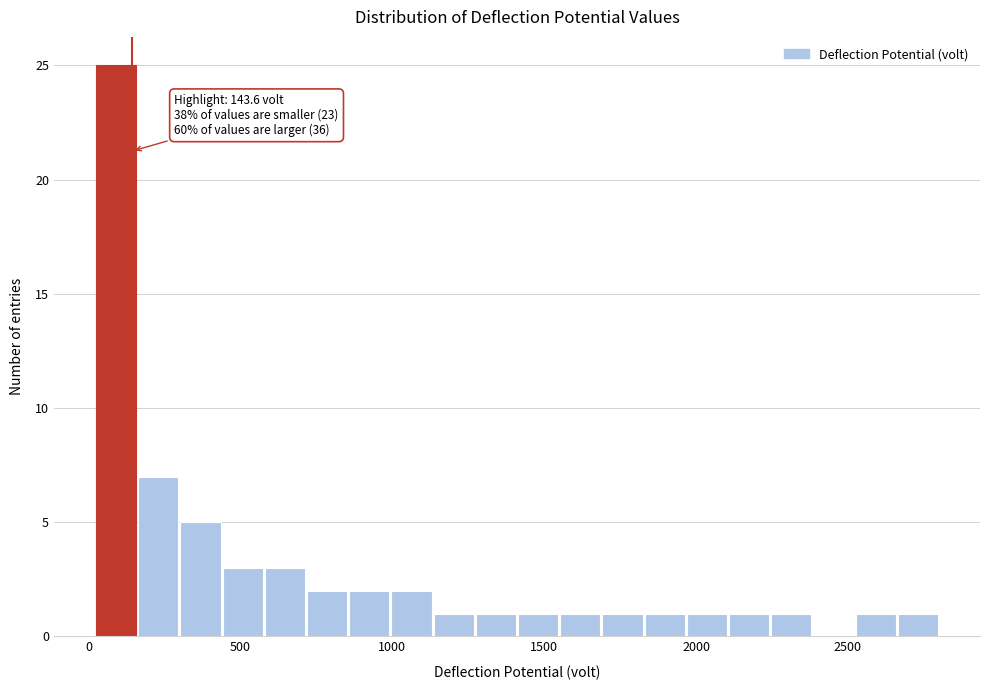

Around what value on the x-axis is the tallest bar? Give the approximate position of its centre, as read against the axis.

100